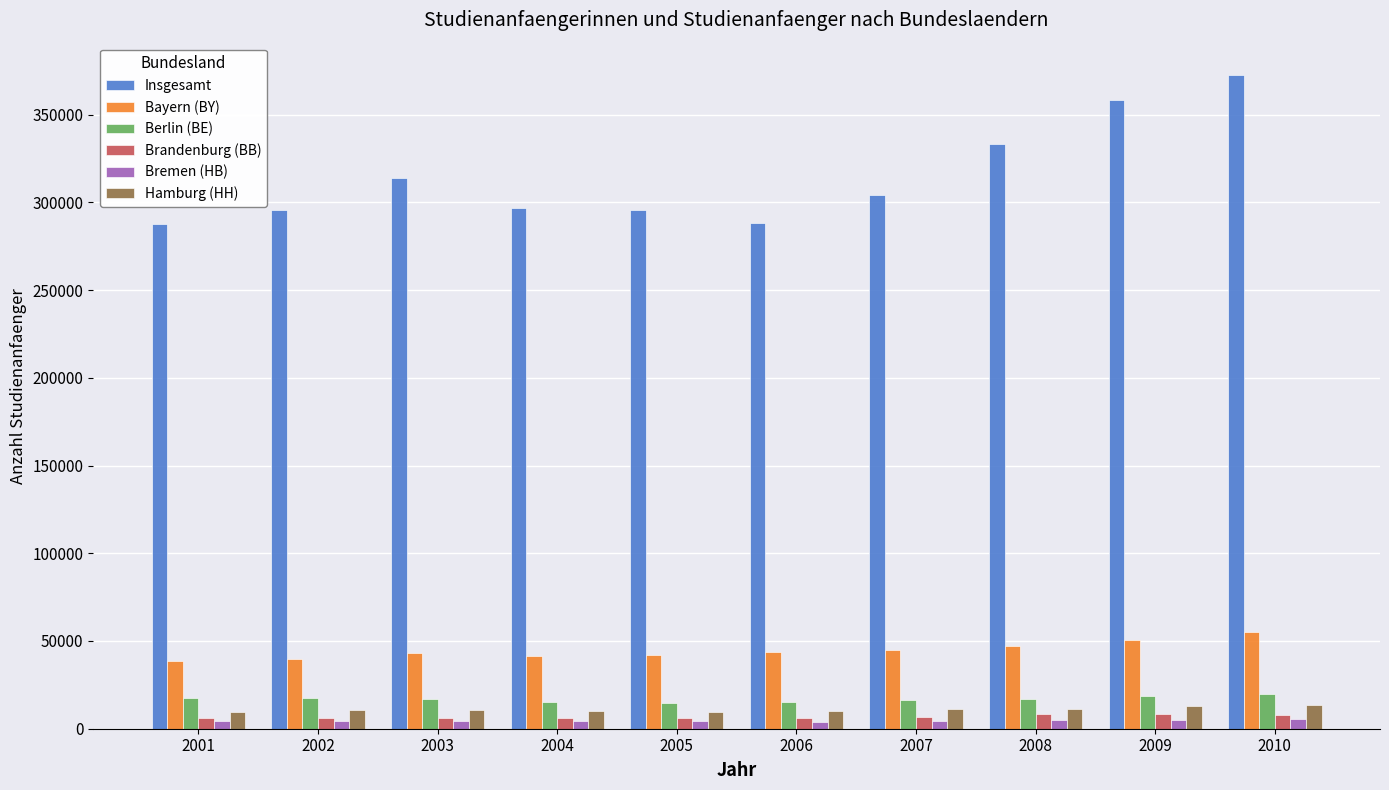

What is the spread (max minus min) of values at 2004?

292158